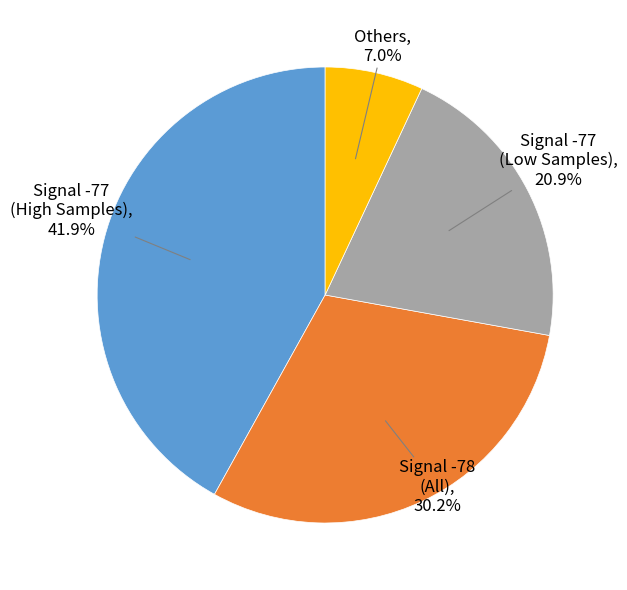

Rank the categories by value from lowest to highest.

Others, Signal -77 (Low Samples), Signal -78 (All), Signal -77 (High Samples)